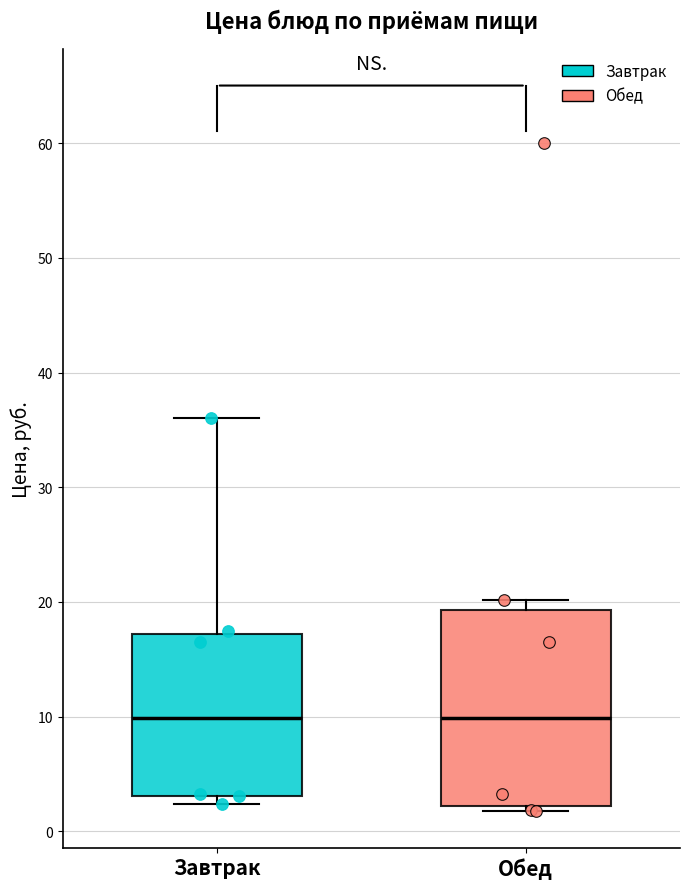

Where is the lower edge of the box for Завтрак on the y-axis? The values are not printed on the chart, so give them approximately, as read against the axis.

3